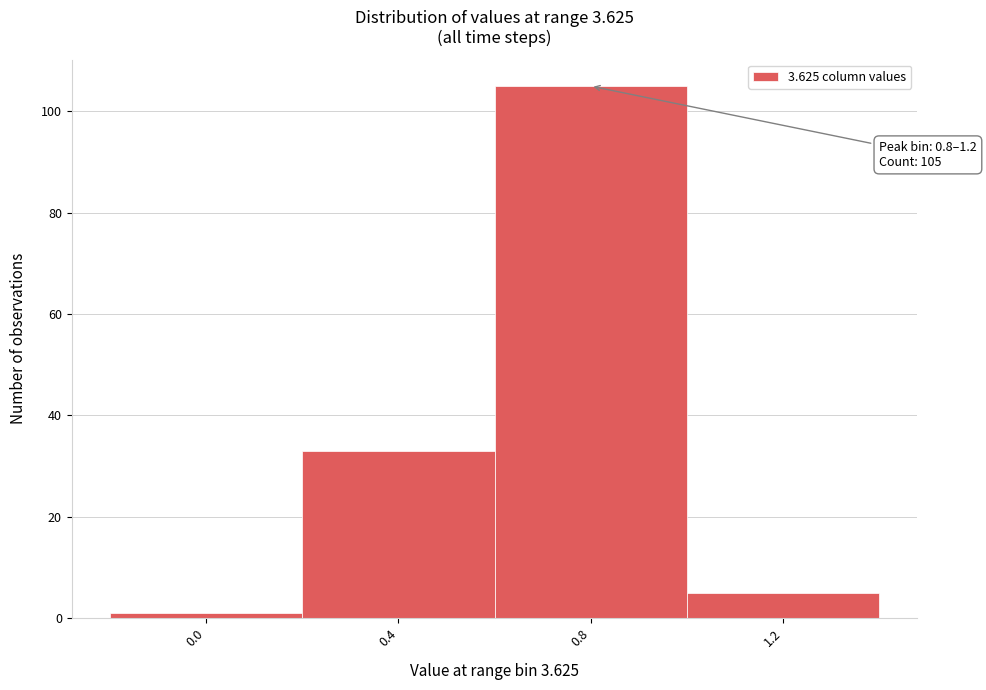

Reading left to right, extract all data points from this chart.

1	33	105	5